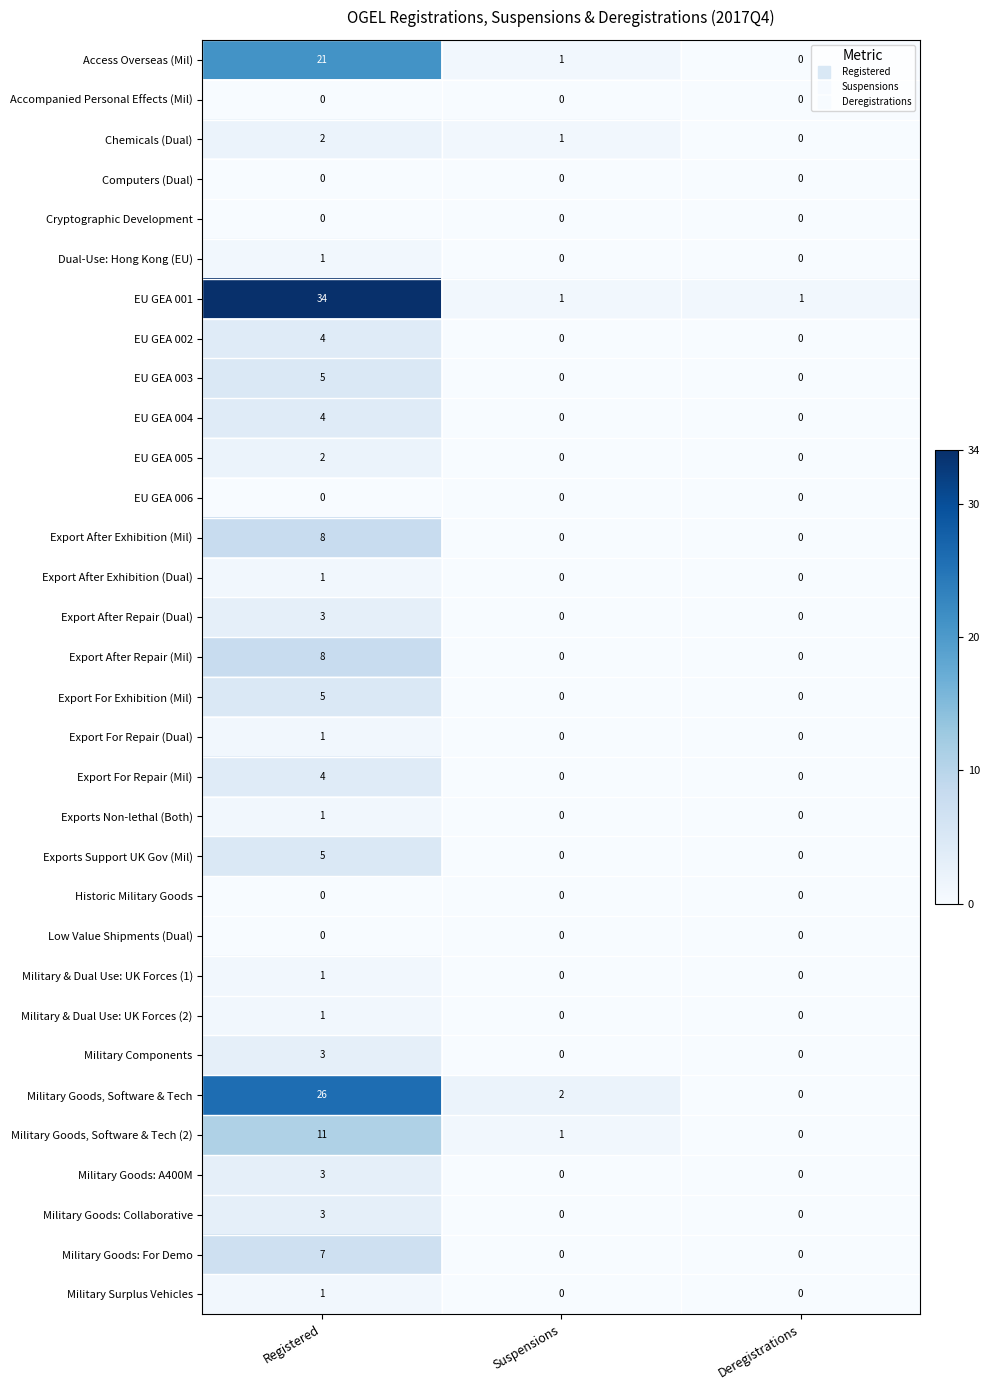

What is the spread (max minus min) of values at Deregistrations?

1